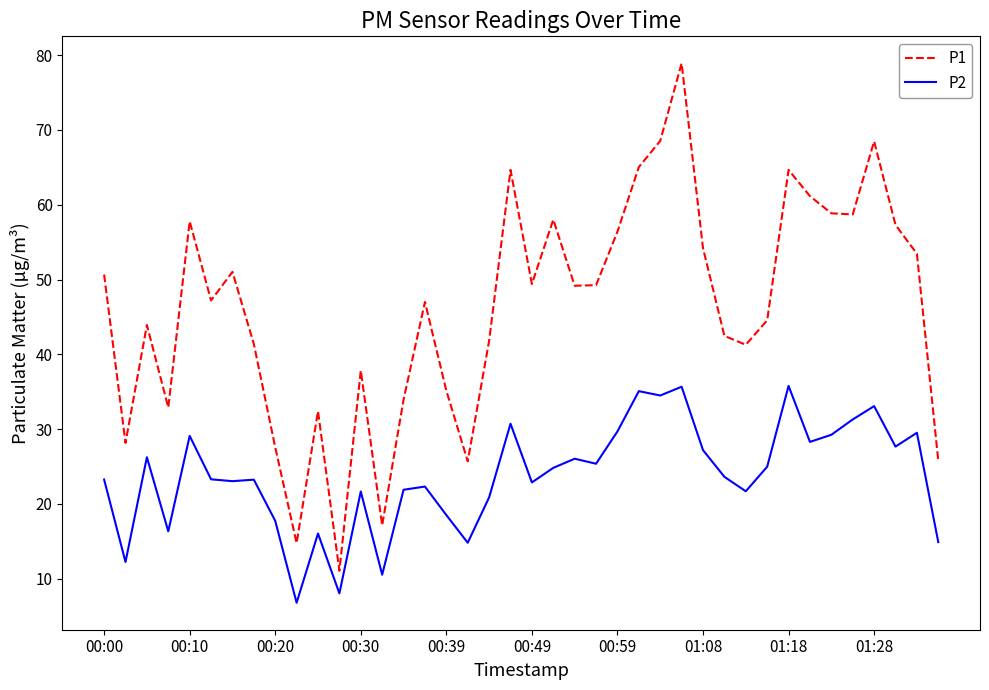

Which series has the largest total across all categories?

P1